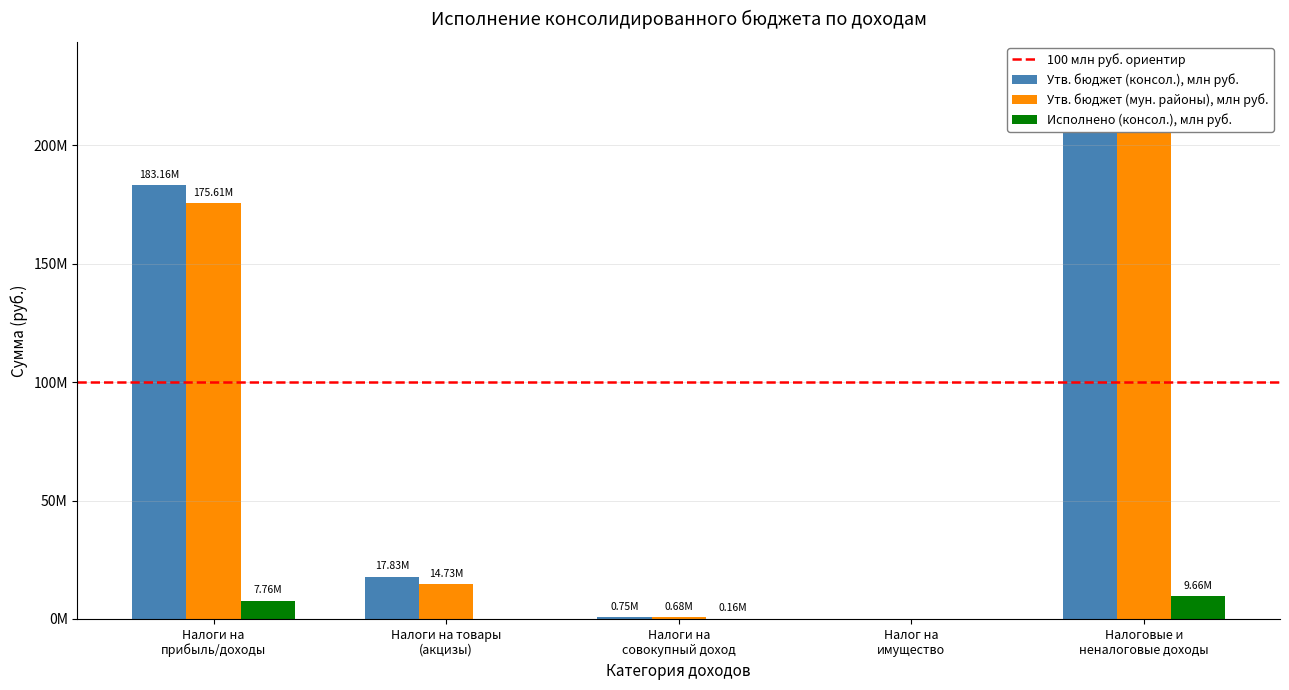

The Исполнено (консол.), млн руб. series shows 156014.5 at Налоги на совокупный доход. True or false?

True